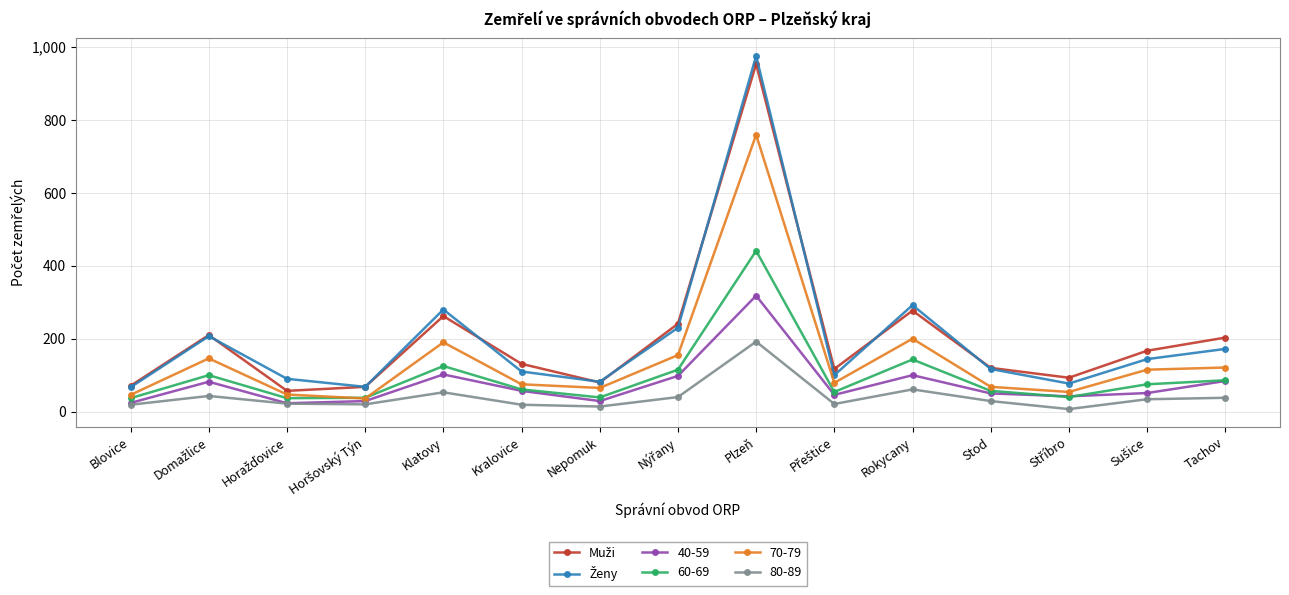

What is the label of the 15th point from the right?

Blovice